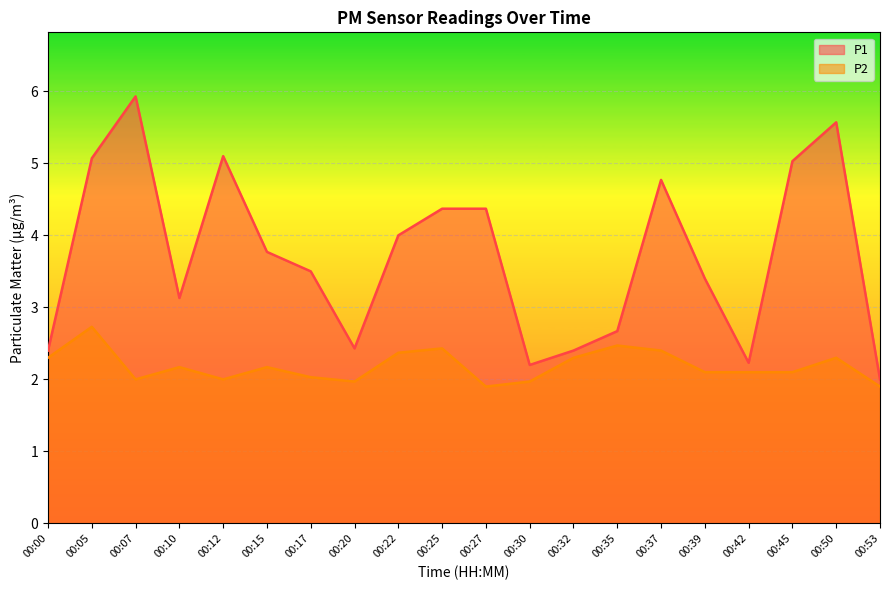

Rank the series by their average value, from highest to lowest.

P1, P2